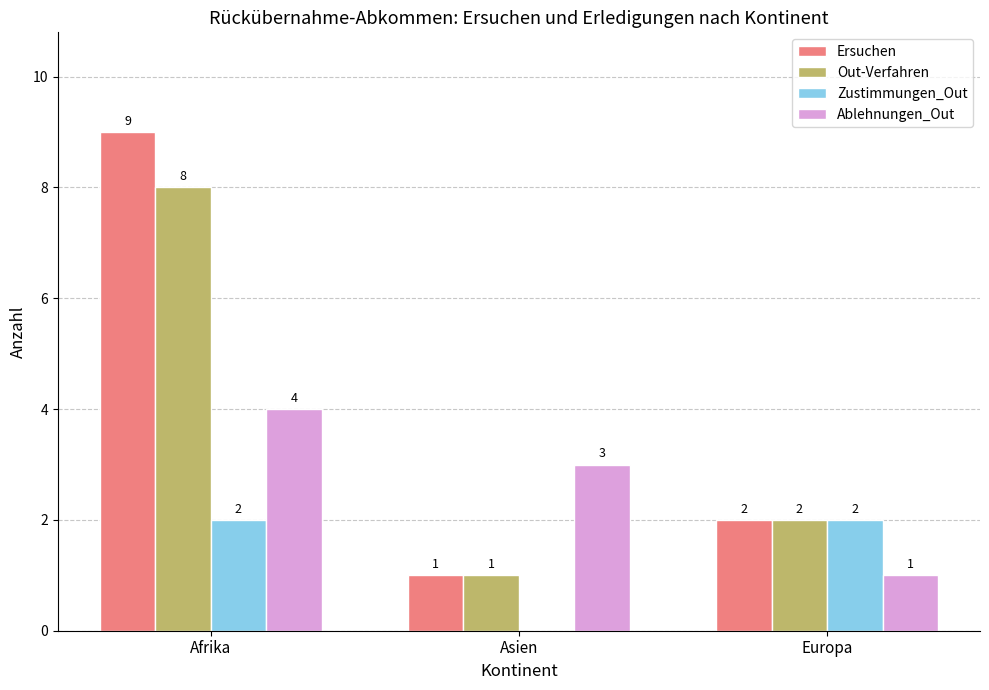

Which category has the highest value across all series?

Afrika